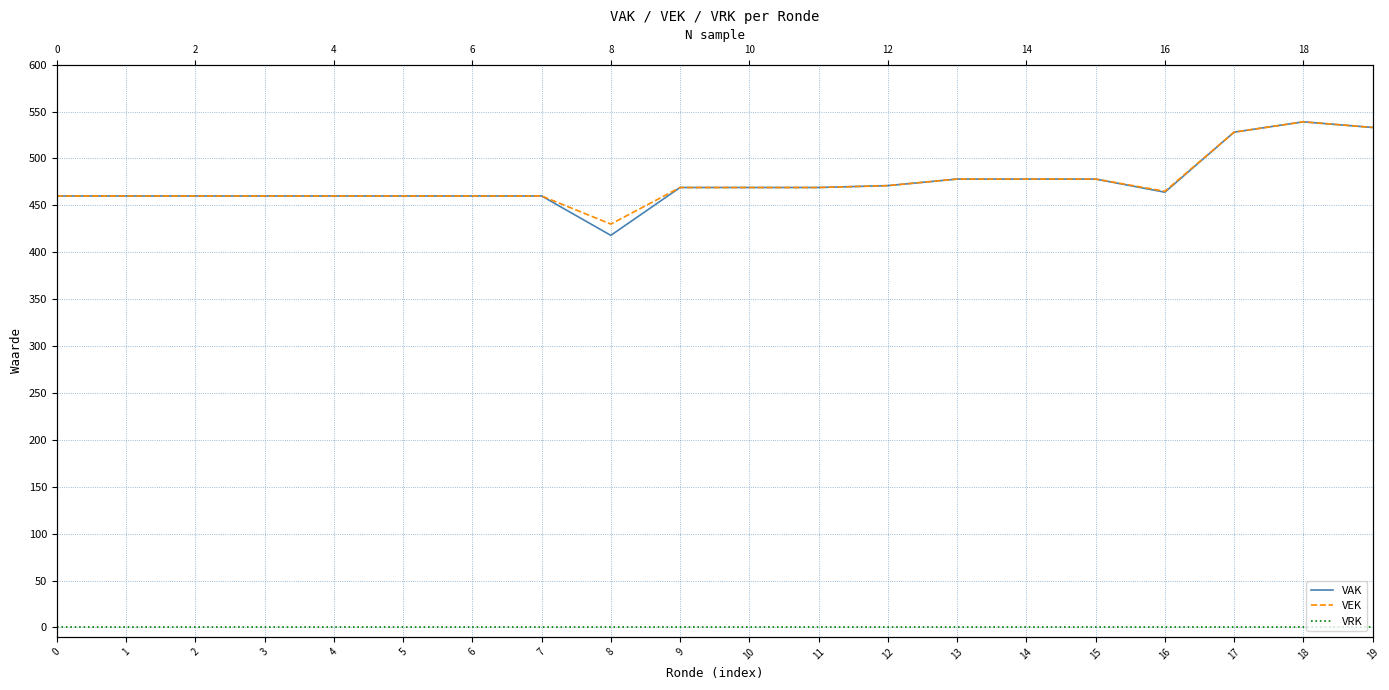

At which label does VEK first exceed 469?

12